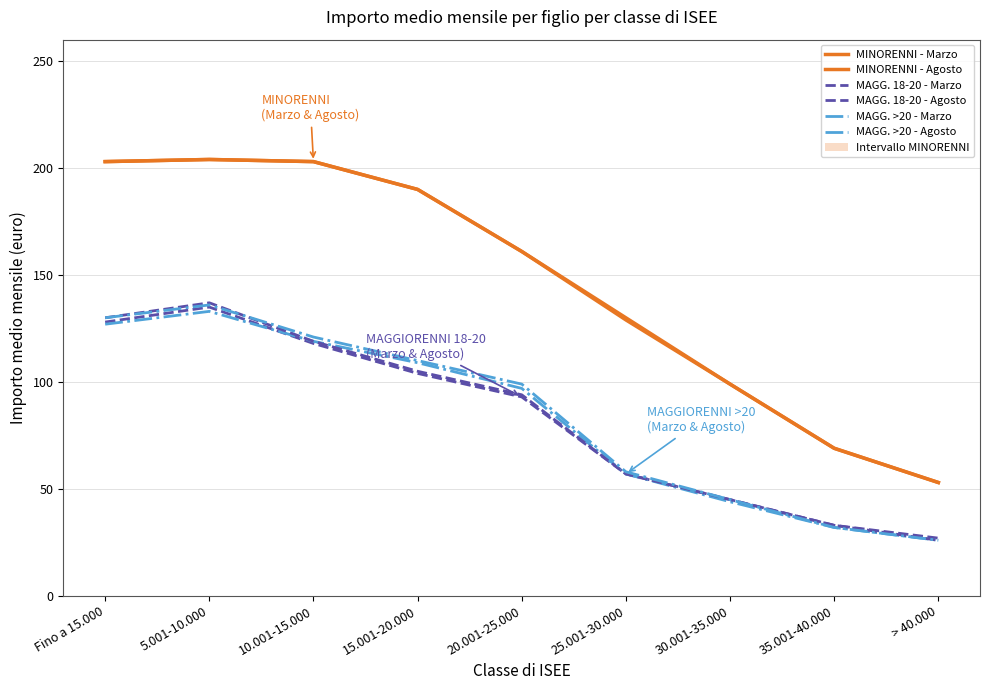

What value does the MAGGIORENNI 18-20 - Importo medio (mar) series have at 15.001-20.000, to the nearest 5?

105